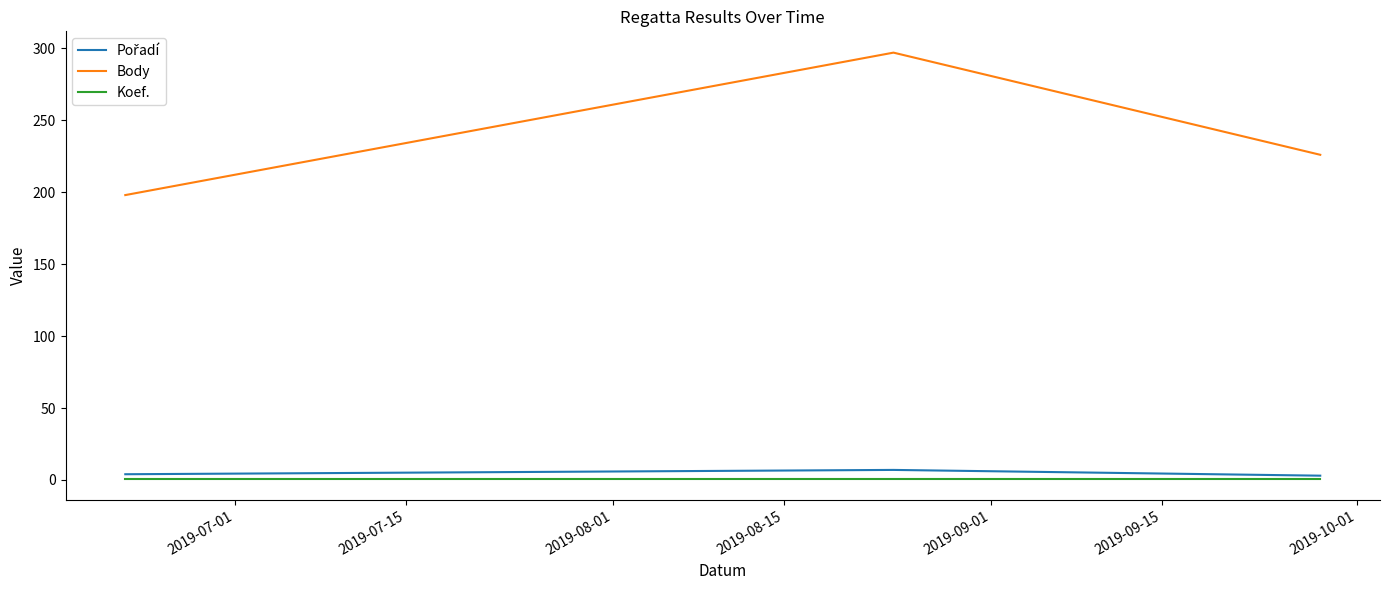

What is the smallest value displayed?

1